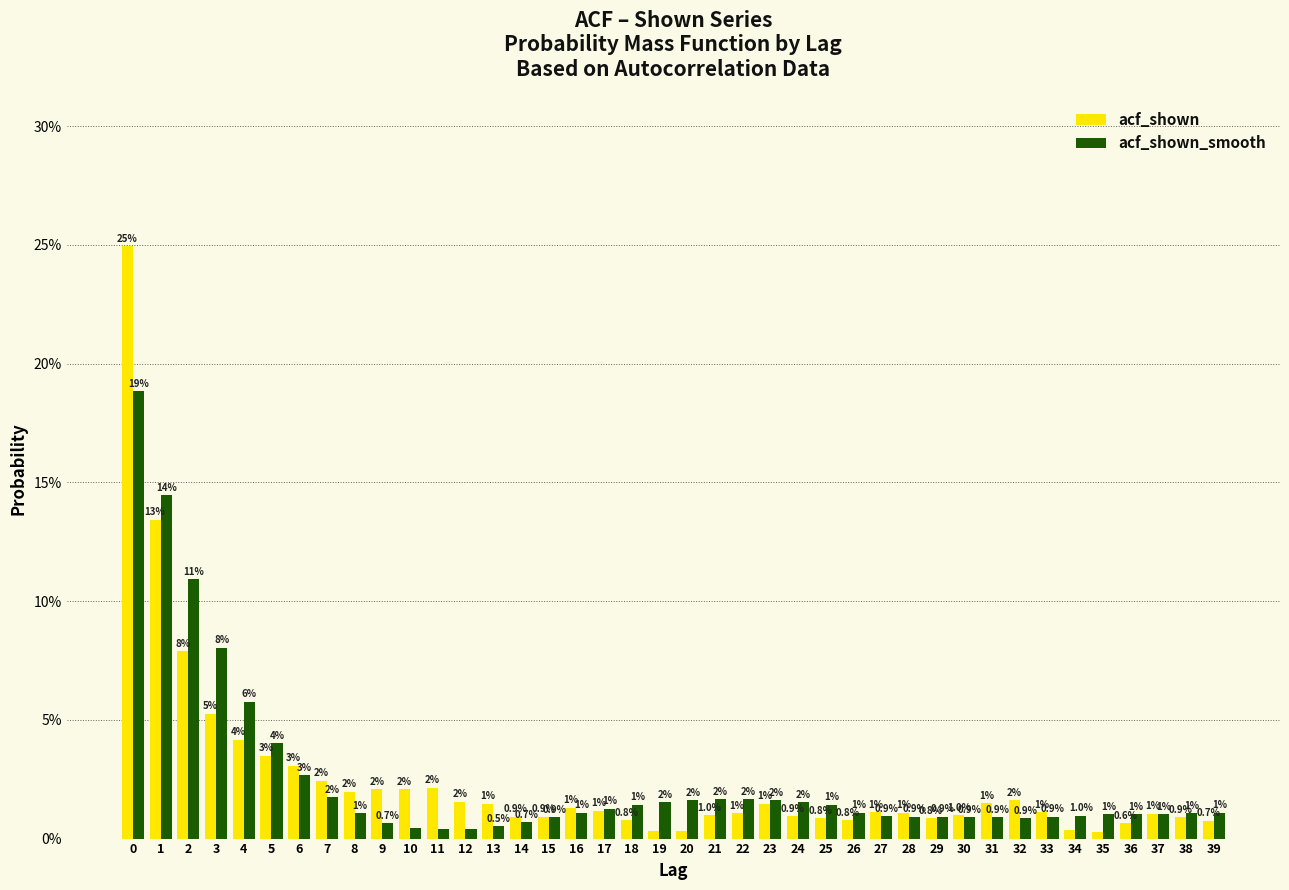

True or false: acf_shown has a value of 0.8 at 25.

True